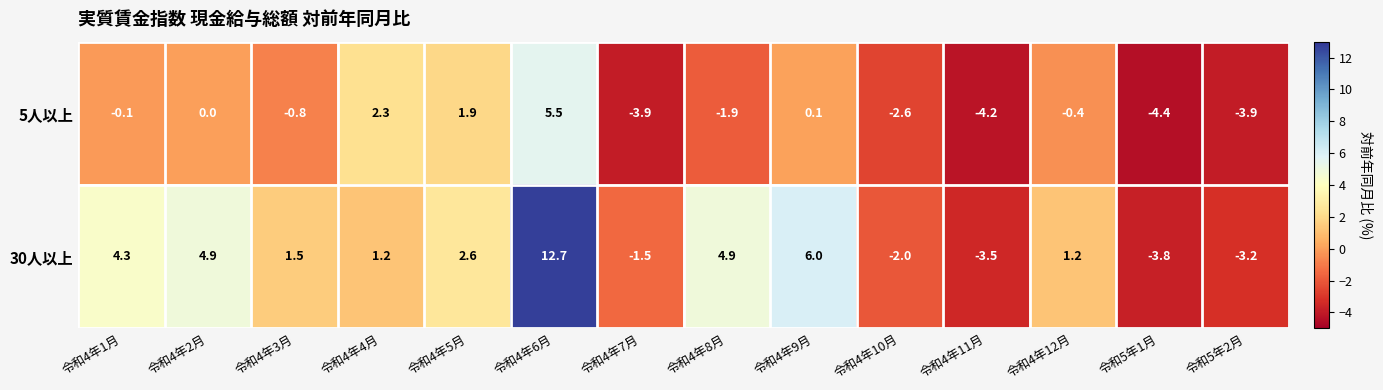

Between 令和4年9月 and 令和4年12月, which series saw the biggest shift?

30人以上